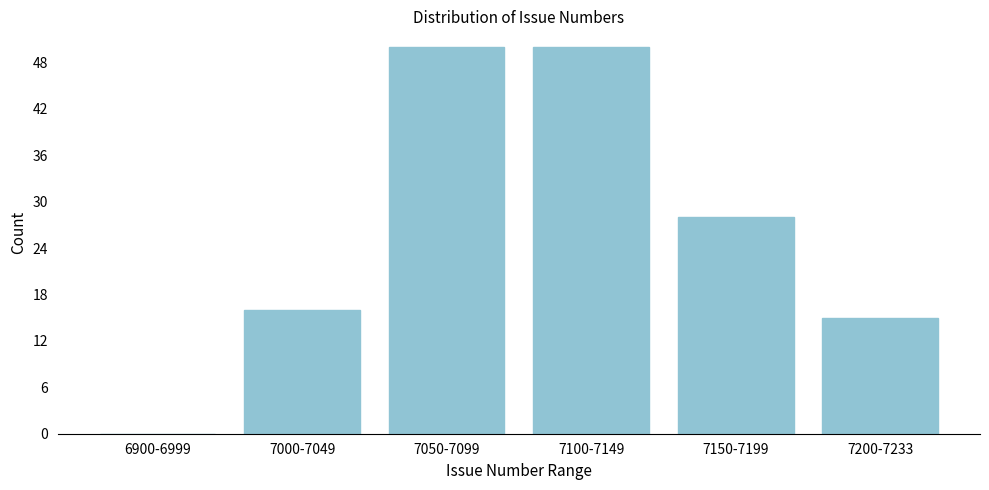

Reading right to left, what are all the values shown in this chart?

7200-7233=15	7150-7199=28	7100-7149=50	7050-7099=50	7000-7049=16	6900-6999=0